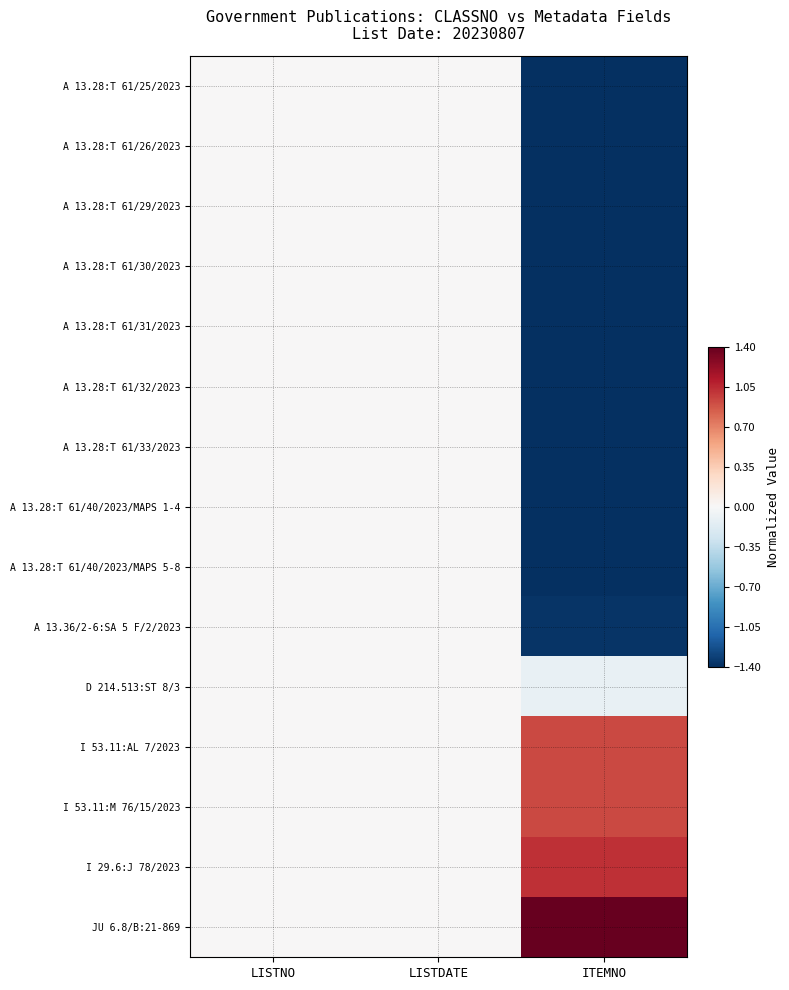

Reading left to right, what are all the values shown in this chart?

A 13.28:T 61/25/2023: LISTNO=0.0	LISTDATE=0.0	ITEMNO=-1.4
A 13.28:T 61/26/2023: LISTNO=0.0	LISTDATE=0.0	ITEMNO=-1.4
A 13.28:T 61/29/2023: LISTNO=0.0	LISTDATE=0.0	ITEMNO=-1.4
A 13.28:T 61/30/2023: LISTNO=0.0	LISTDATE=0.0	ITEMNO=-1.4
A 13.28:T 61/31/2023: LISTNO=0.0	LISTDATE=0.0	ITEMNO=-1.4
A 13.28:T 61/32/2023: LISTNO=0.0	LISTDATE=0.0	ITEMNO=-1.4
A 13.28:T 61/33/2023: LISTNO=0.0	LISTDATE=0.0	ITEMNO=-1.4
A 13.28:T 61/40/2023/MAPS 1-4: LISTNO=0.0	LISTDATE=0.0	ITEMNO=-1.4
A 13.28:T 61/40/2023/MAPS 5-8: LISTNO=0.0	LISTDATE=0.0	ITEMNO=-1.4
A 13.36/2-6:SA 5 F/2/2023: LISTNO=0.0	LISTDATE=0.0	ITEMNO=-1.4
D 214.513:ST 8/3: LISTNO=0.0	LISTDATE=0.0	ITEMNO=-0.1
I 53.11:AL 7/2023: LISTNO=0.0	LISTDATE=0.0	ITEMNO=0.9
I 53.11:M 76/15/2023: LISTNO=0.0	LISTDATE=0.0	ITEMNO=0.9
I 29.6:J 78/2023: LISTNO=0.0	LISTDATE=0.0	ITEMNO=1.0
JU 6.8/B:21-869: LISTNO=0.0	LISTDATE=0.0	ITEMNO=1.4